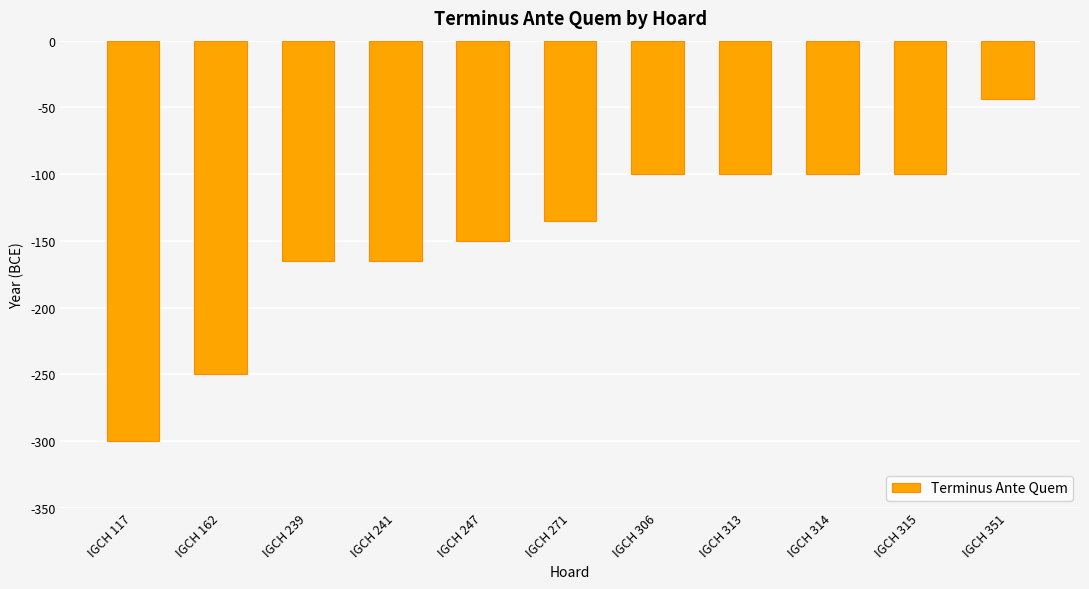

Between IGCH 271 and IGCH 315, which is larger?

IGCH 315